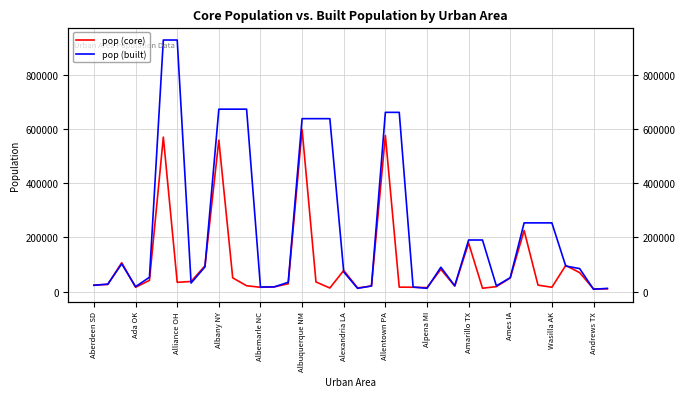

What is the smallest value displayed?

9126